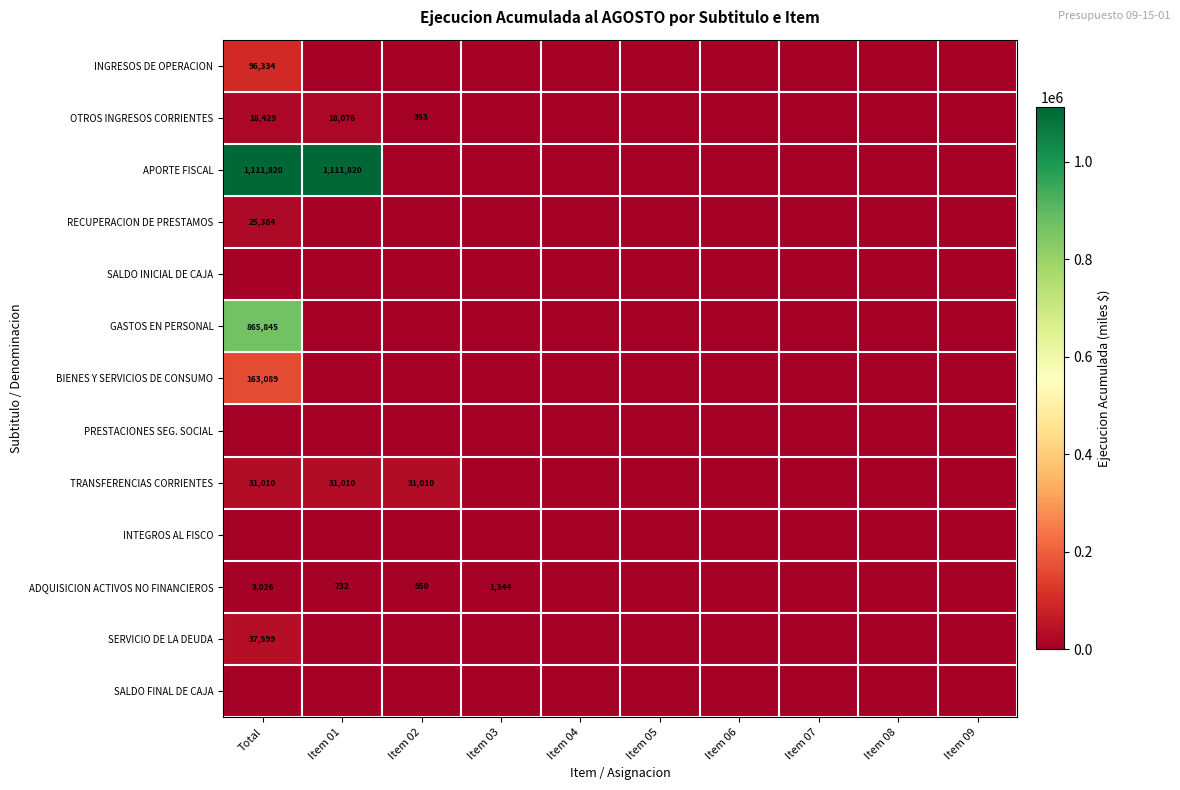

True or false: RECUPERACION DE PRESTAMOS has a value of 44279 at Total.

False